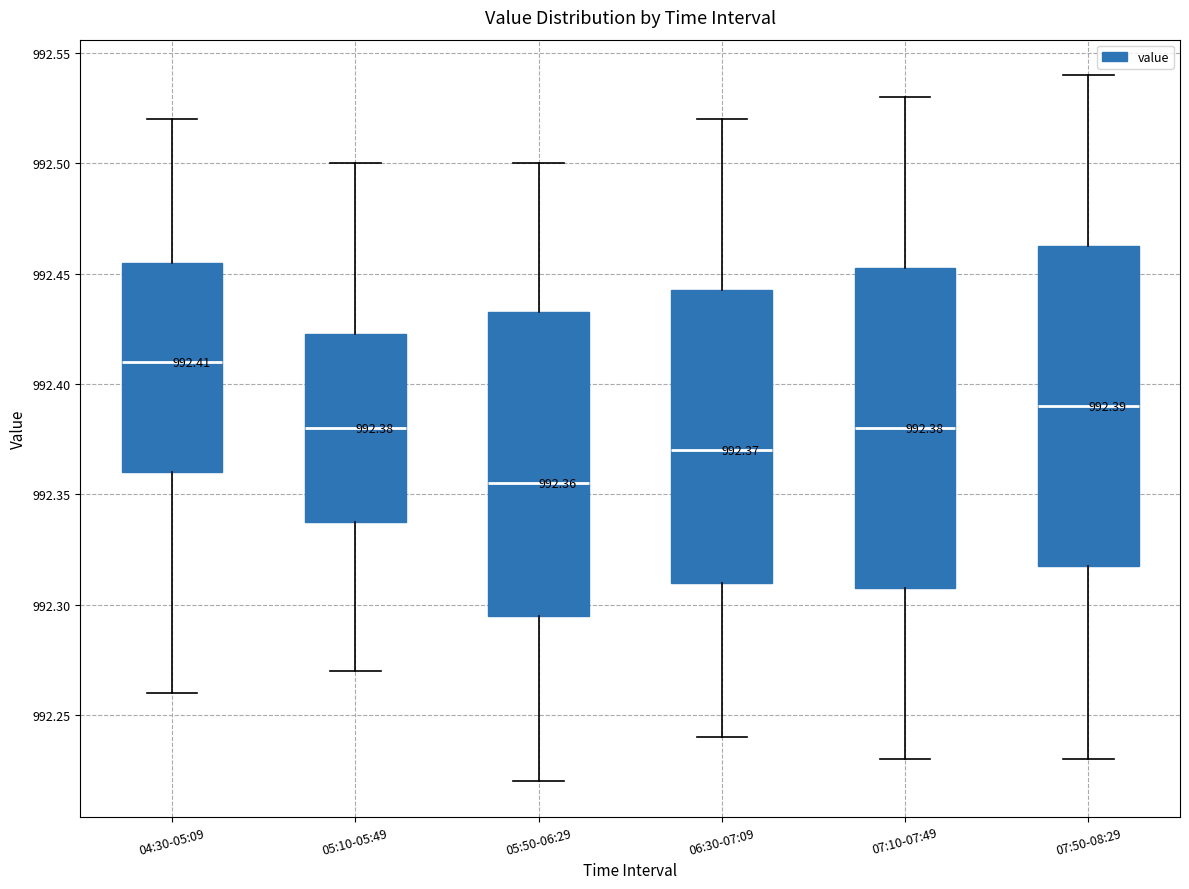

Which box's median line is the highest?

04:30-05:09